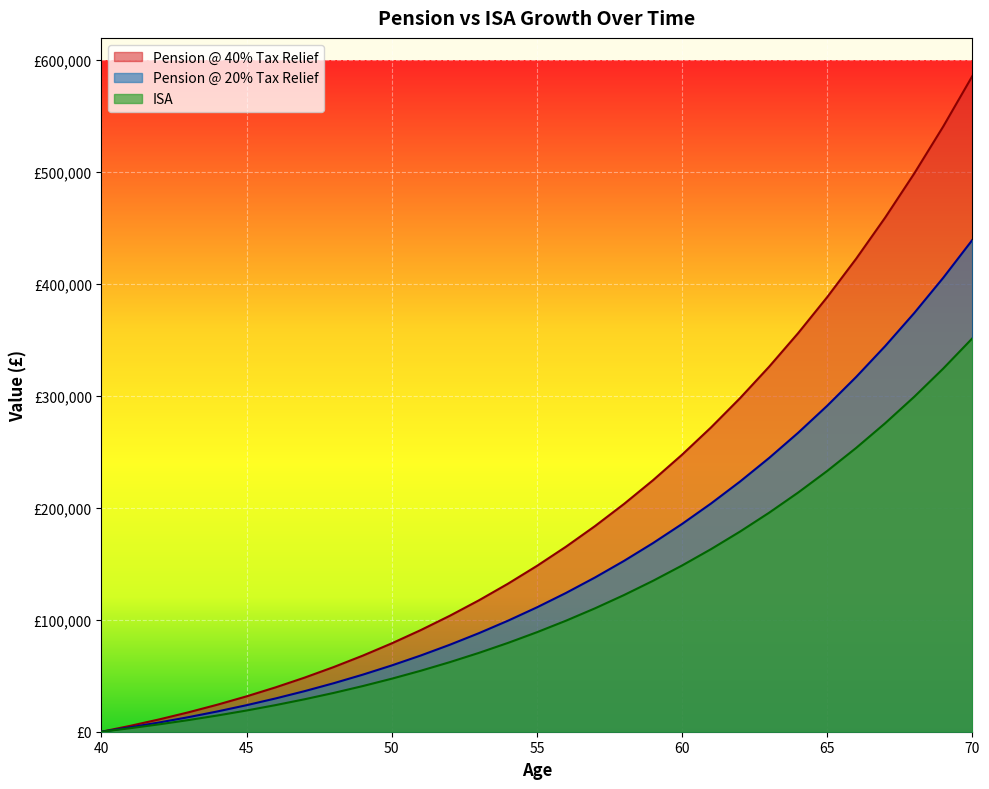

How many values in the Pension @ 40% Tax Relief series exceed 148151?

16